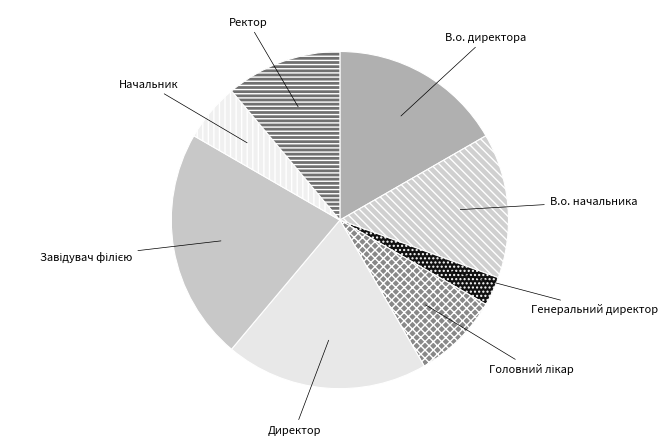

What is the smallest slice in the pie chart?

Генеральний директор